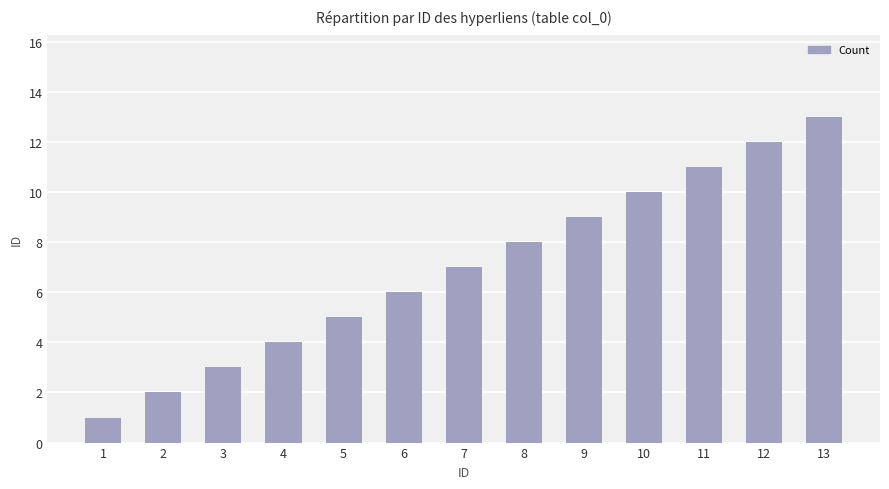

Rank the categories by value from lowest to highest.

1, 2, 3, 4, 5, 6, 7, 8, 9, 10, 11, 12, 13